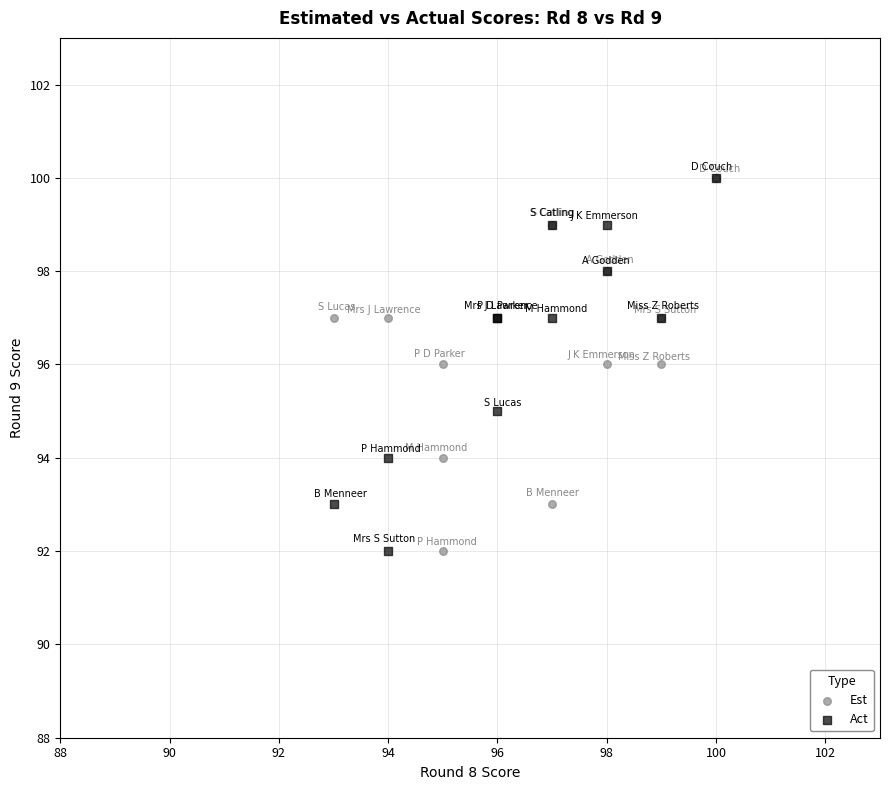

What are all the series names shown in the legend?

Est, Act